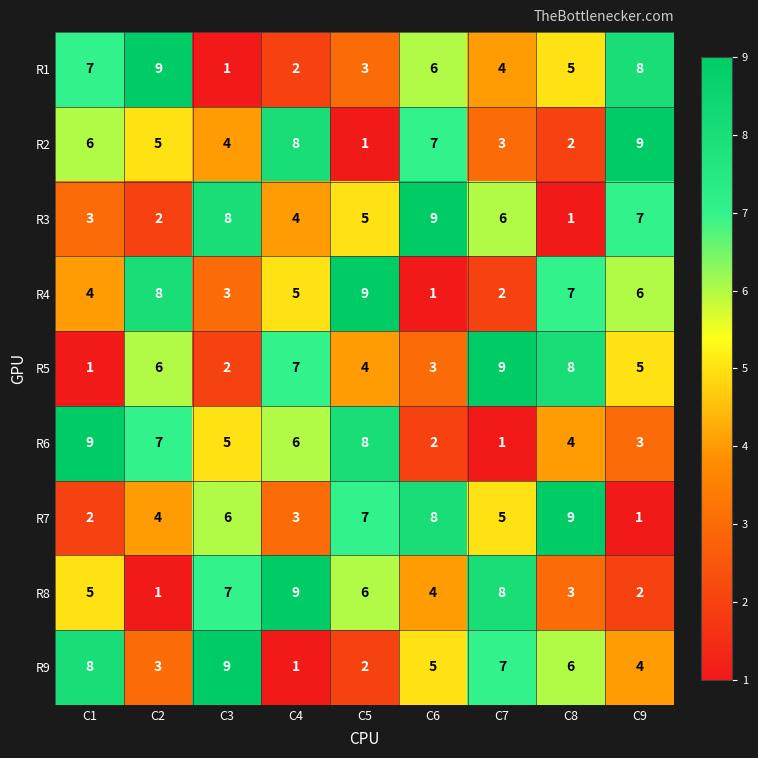

At which label does R4 reach its peak?

C5